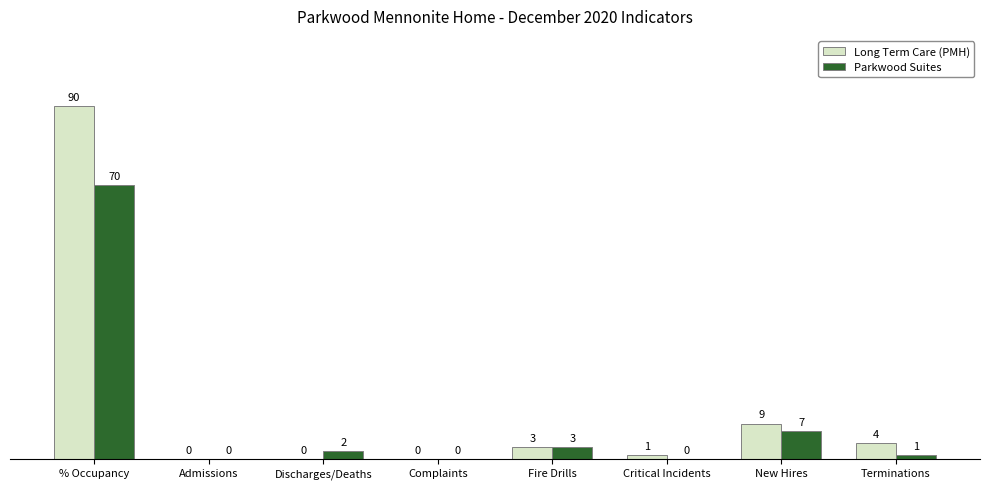

Is it true that Long Term Care (PMH) equals 2 at New Hires?

False